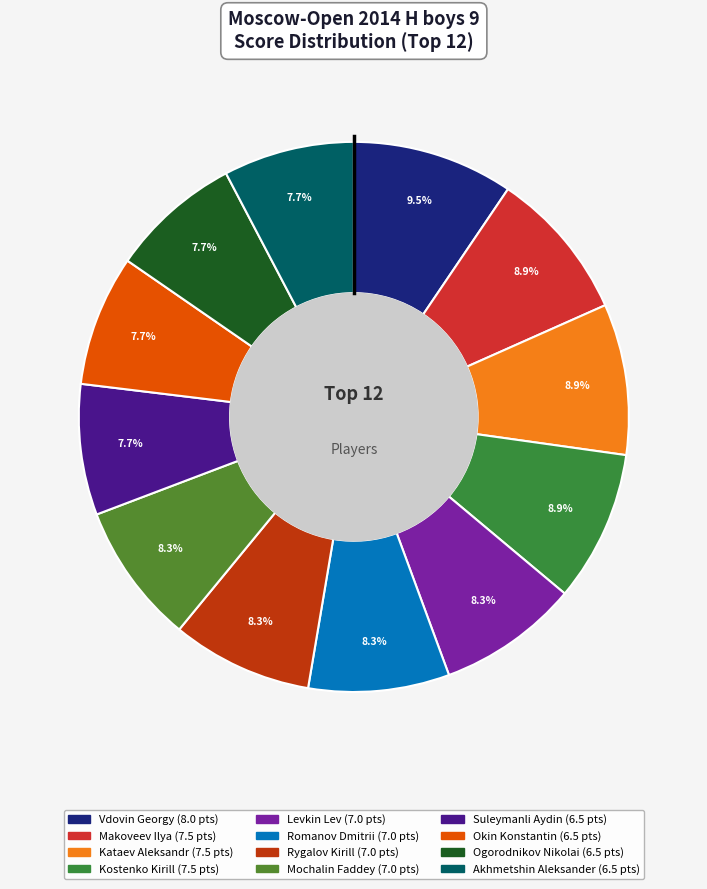

To the nearest percent, what is the difference between the largest and smallest slice percentages?

2%